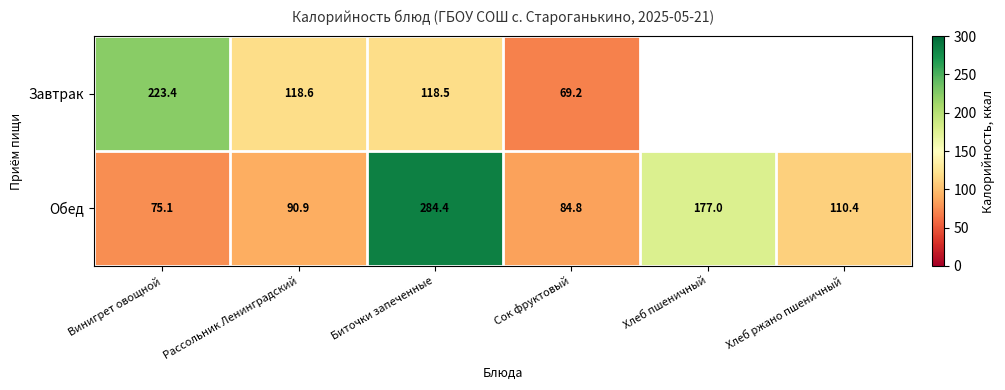

Which label corresponds to the smallest value in the chart?

Сок фруктовый